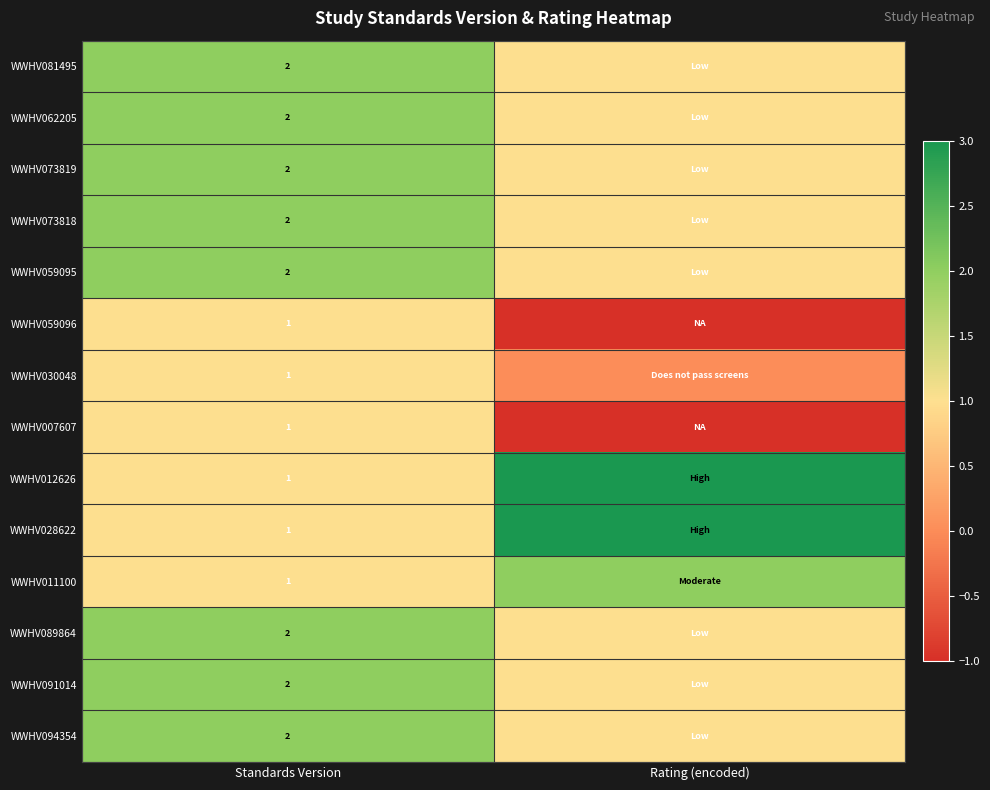

At which category is the sum across all series the highest?

Standards Version